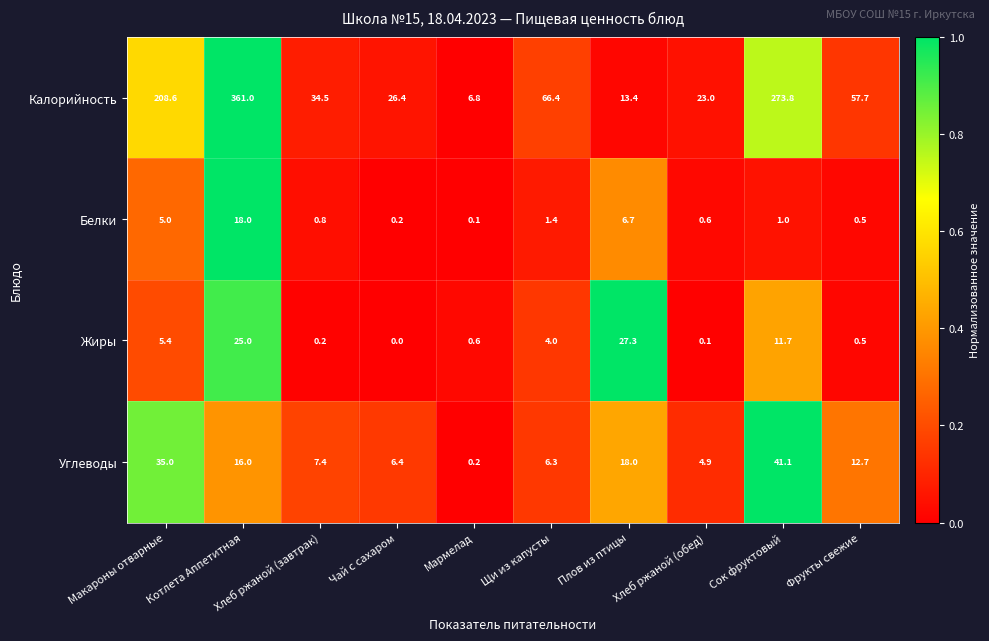

True or false: Калорийность has a value of 114.6 at Щи из капусты.

False